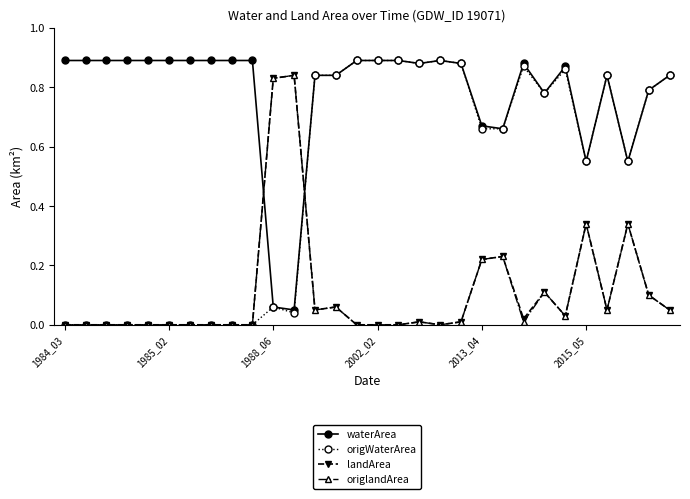

True or false: landArea has more than 1 points higher than both neighbors.

True